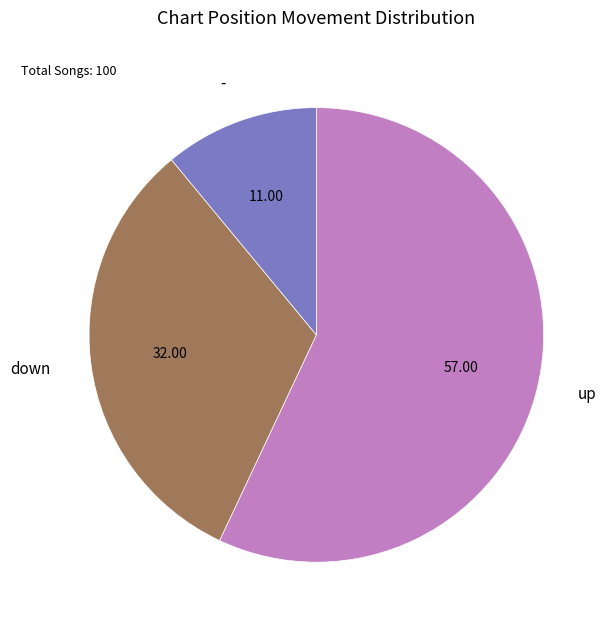

Does any single category account for the majority?

Yes